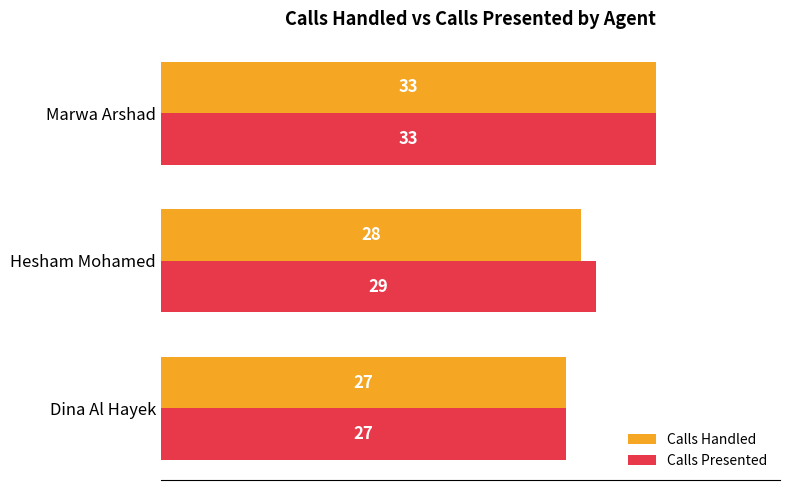

At which category is the sum across all series the highest?

Marwa Arshad